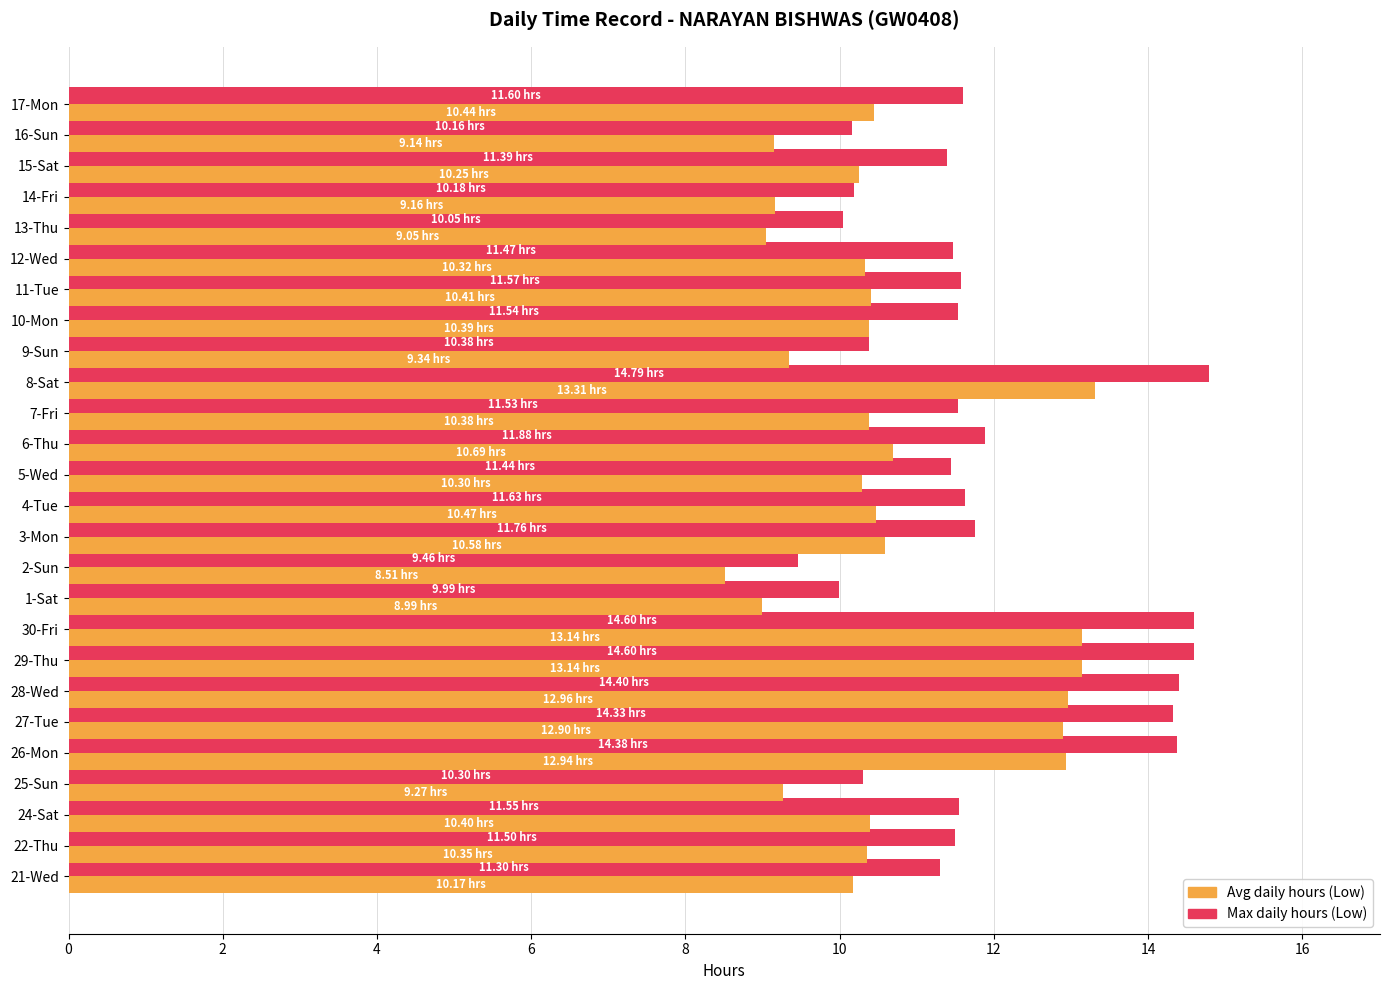

What is the total value across all series at 12-Wed?

21.8